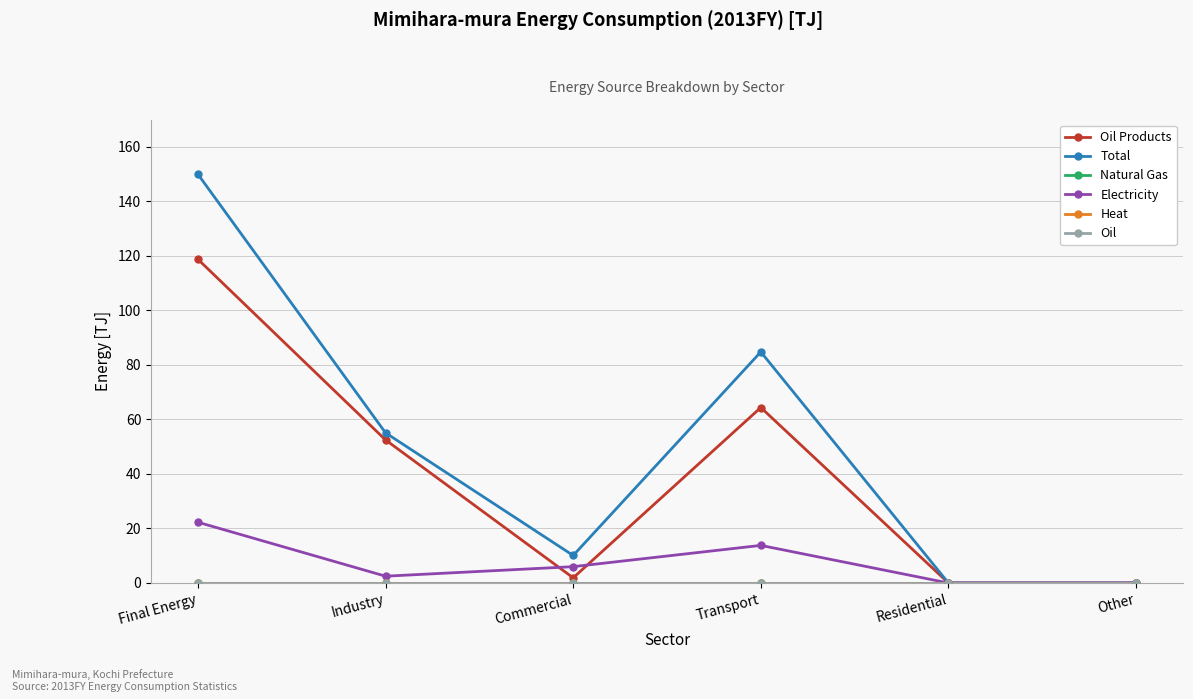

At which label is Total closest to 75?

Transport